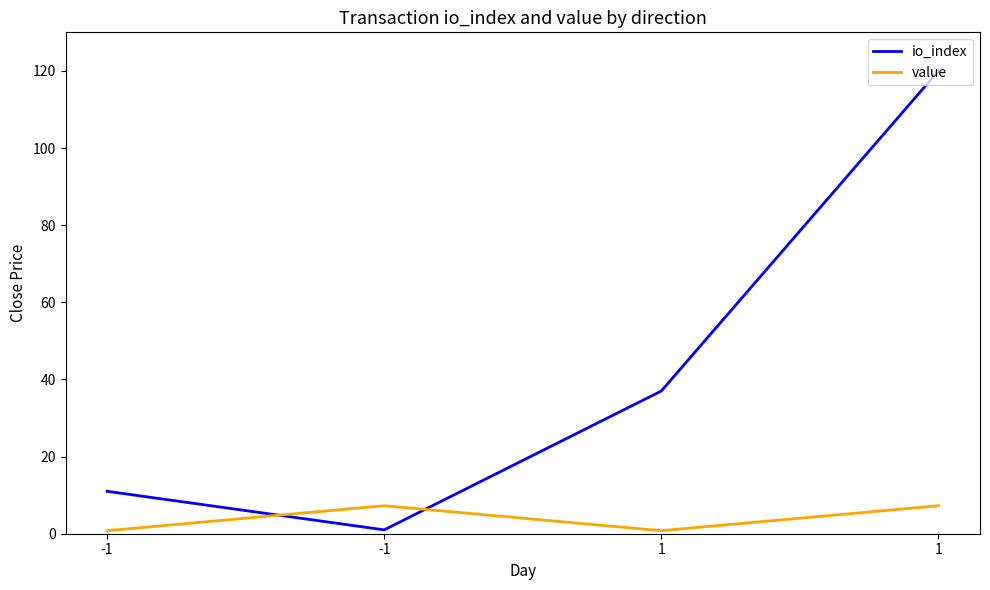

Does the chart have visible grid lines?

No